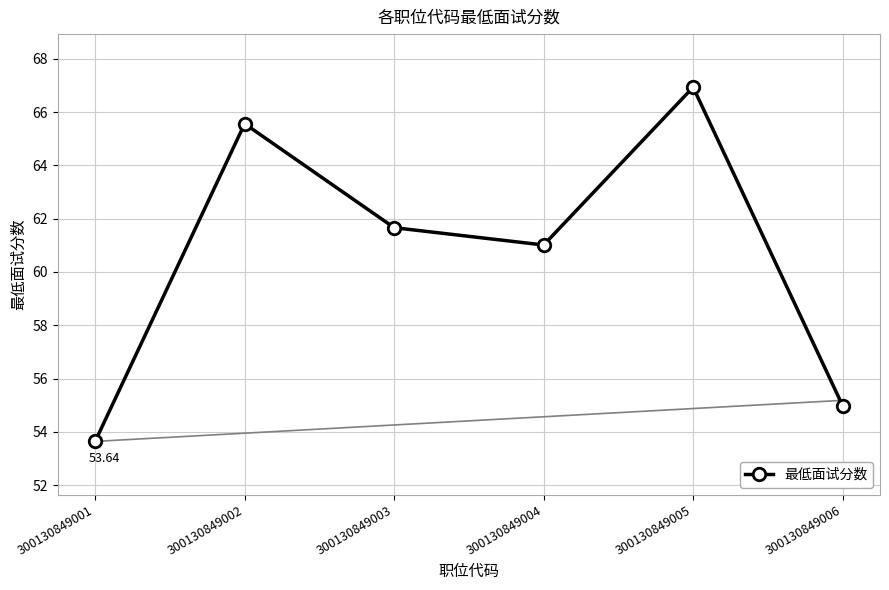

At which category does the data reach its first local valley?

300130849004